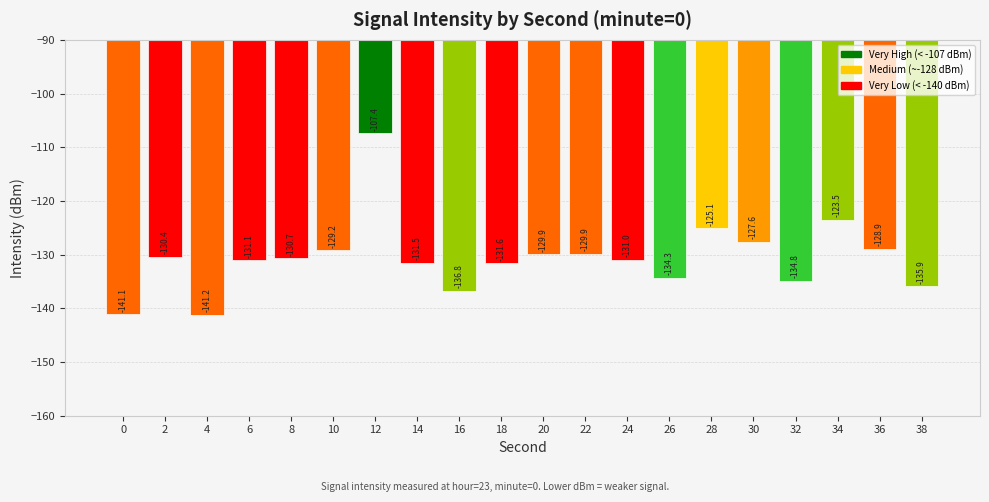

Count the number of values greater than -130.

8